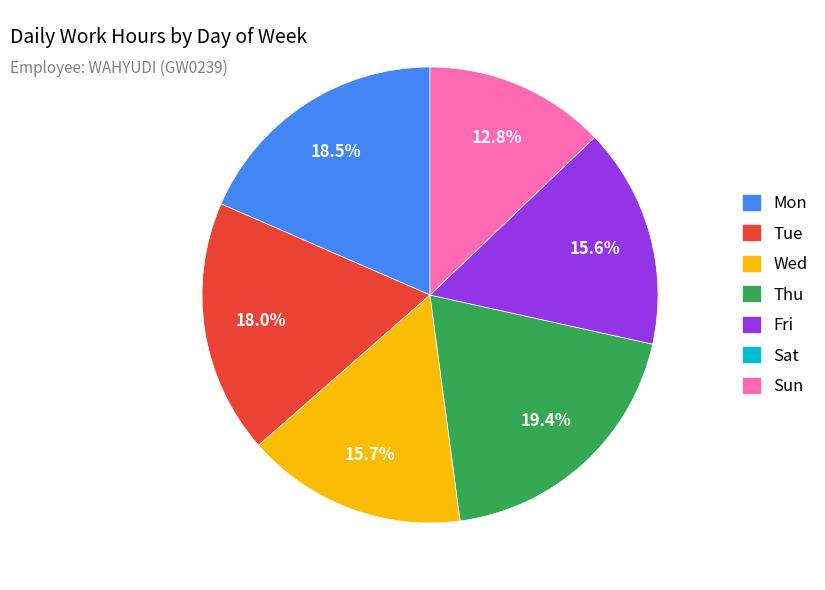

To the nearest percent, what is the average slice percentage?

17%